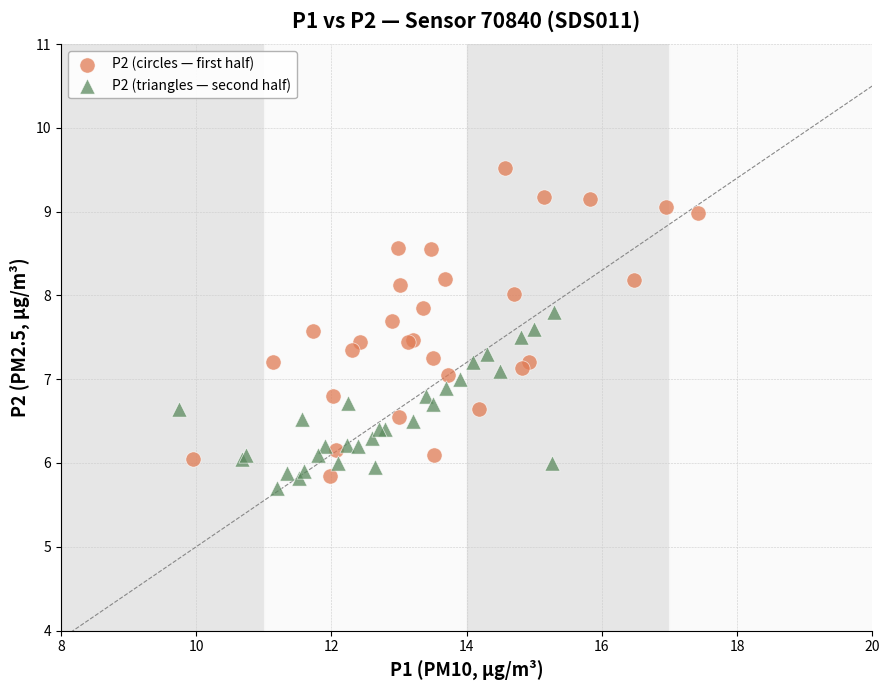

Which series has the largest Y range (max minus min)?

P2 (circles — first half)